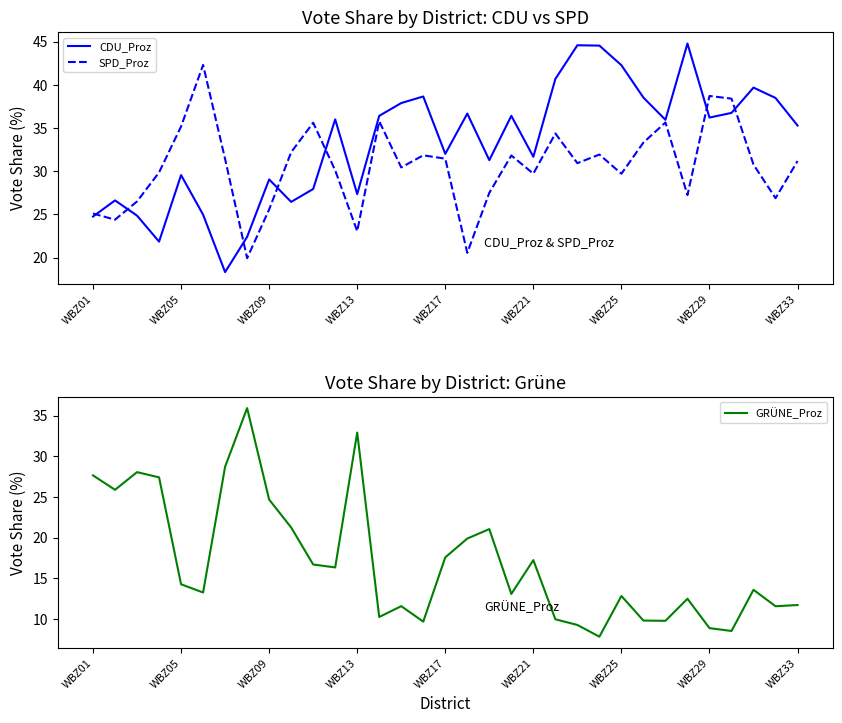

What is the difference between the highest and lowest values at 15?

29.0